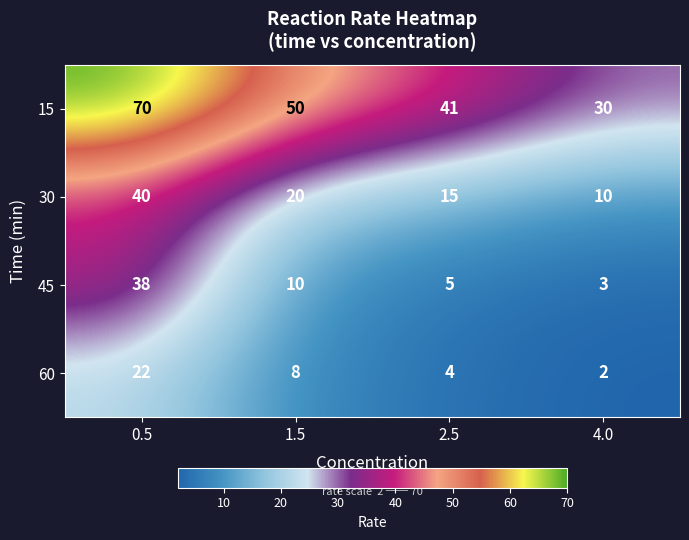

List the series in order of their peak value, highest first.

15, 30, 45, 60